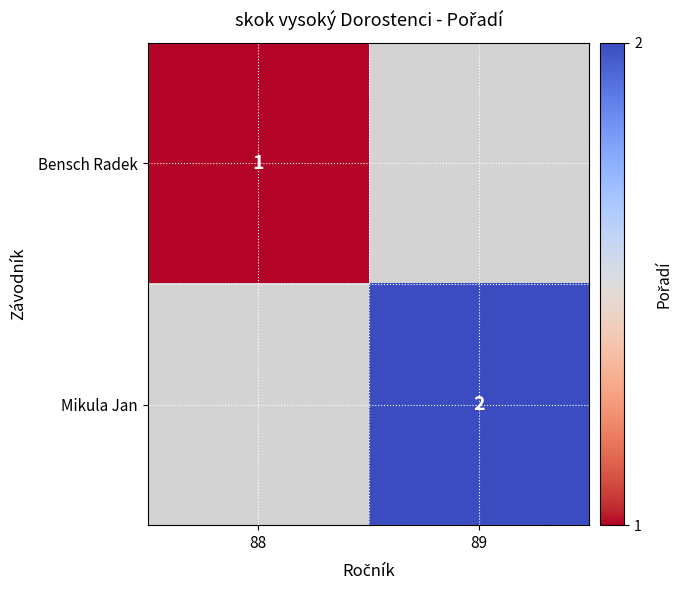

The Bensch Radek series shows 0 at 88. True or false?

False